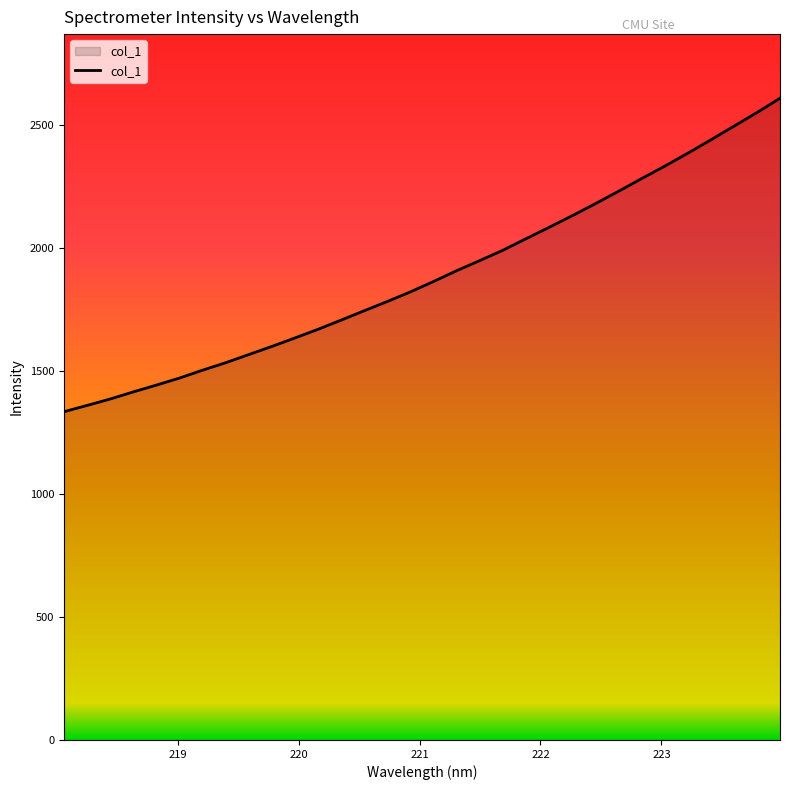

What is the maximum value shown in the chart?

2610.0